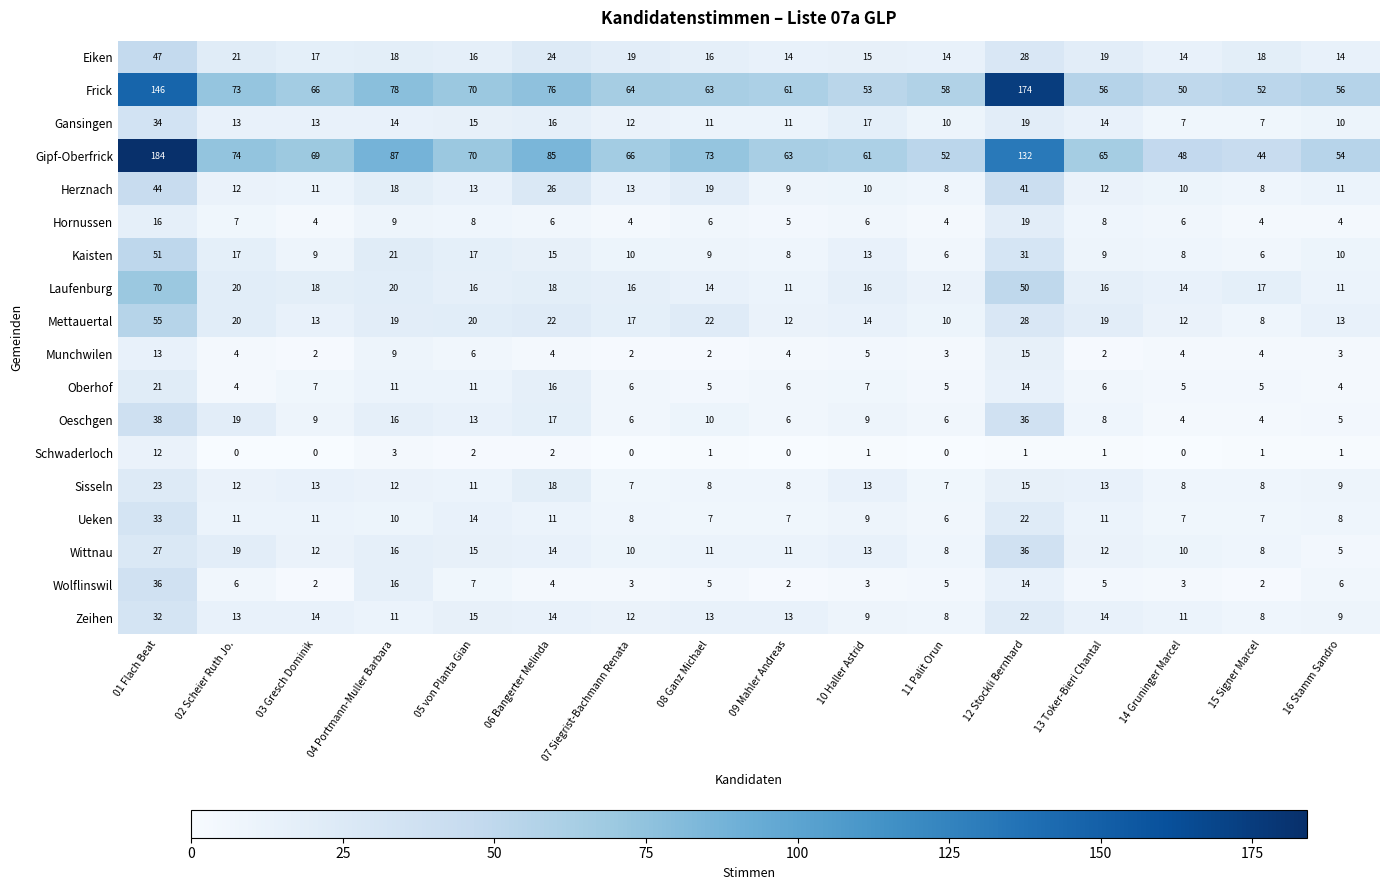

Which series has the widest spread of values?

Gipf-Oberfrick